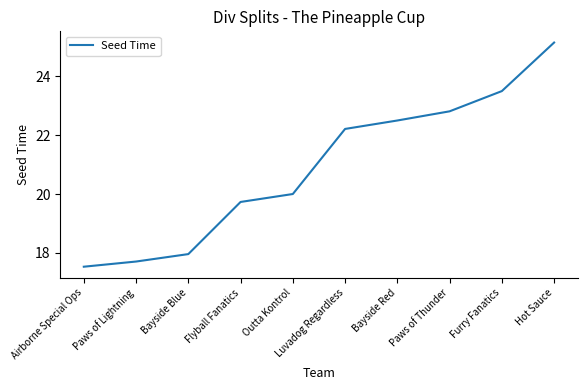

What is the ratio of the value at Airborne Special Ops to the value at Luvadog Regardless?

0.8